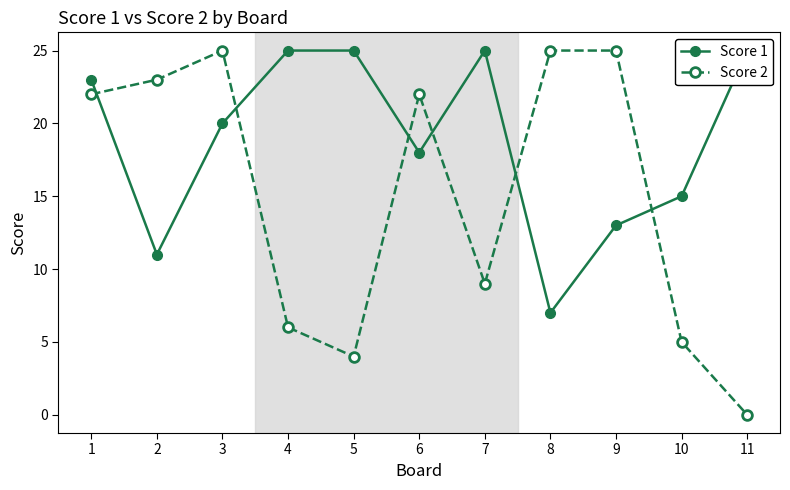

What is the value of the Score 1 point at the 10th from the left?

15